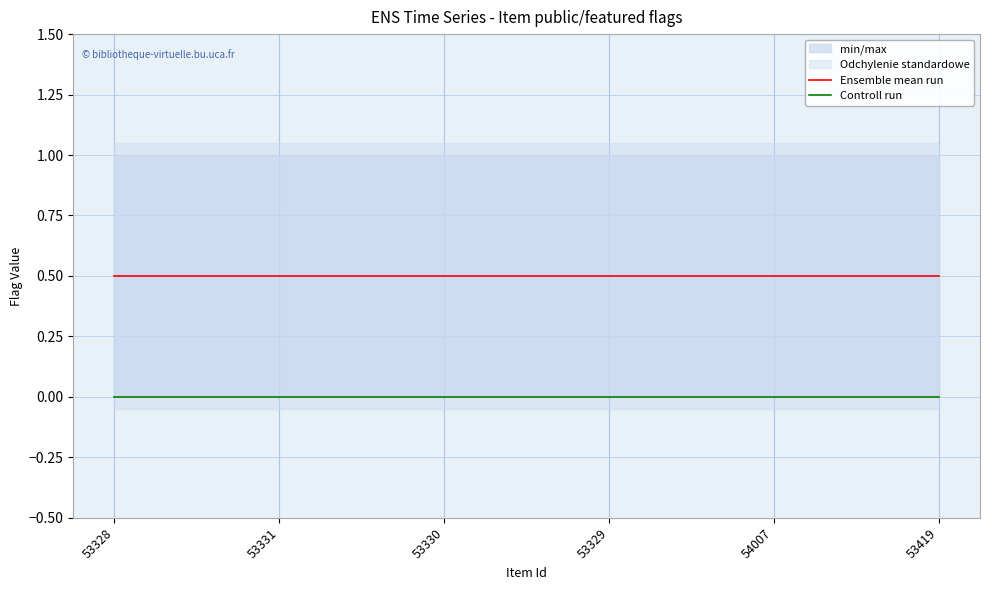

Which series has the widest spread of values?

Ensemble mean run